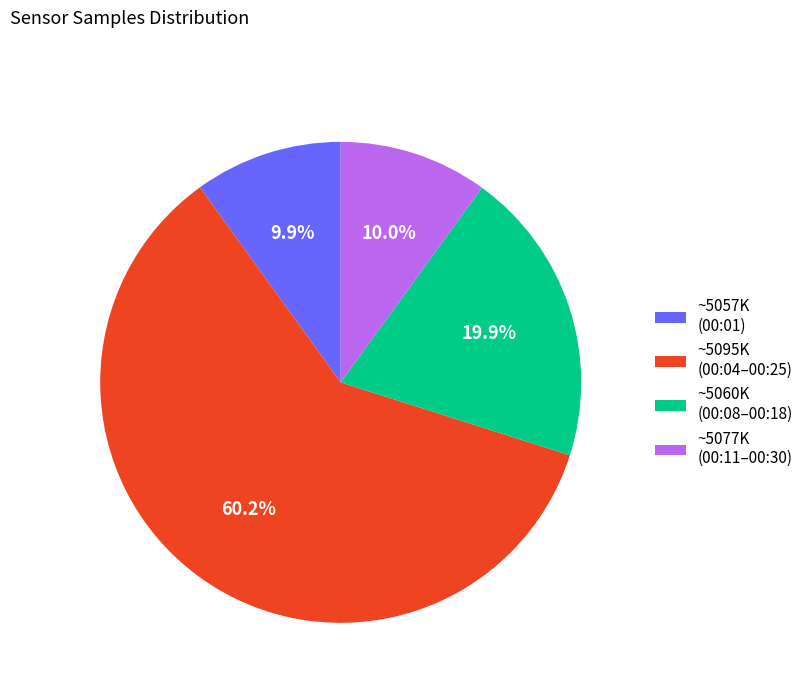

Is the sum of ~5057K (00:01) and ~5077K (00:11–00:30) greater than half?

No